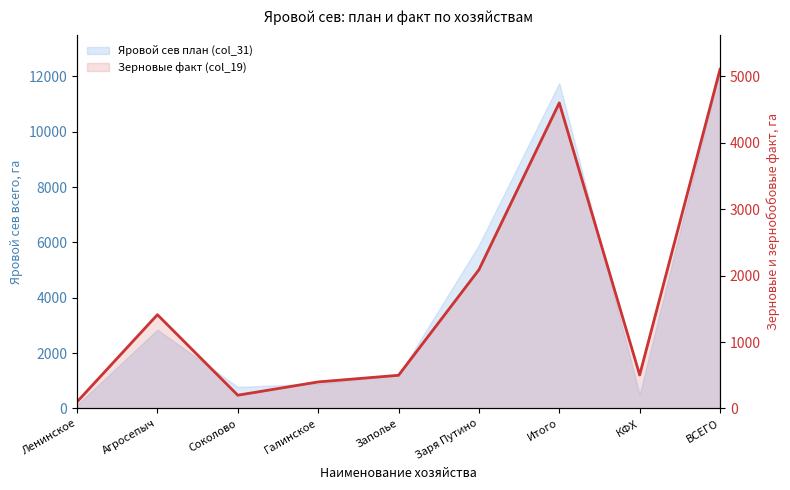

Does the chart have visible grid lines?

No